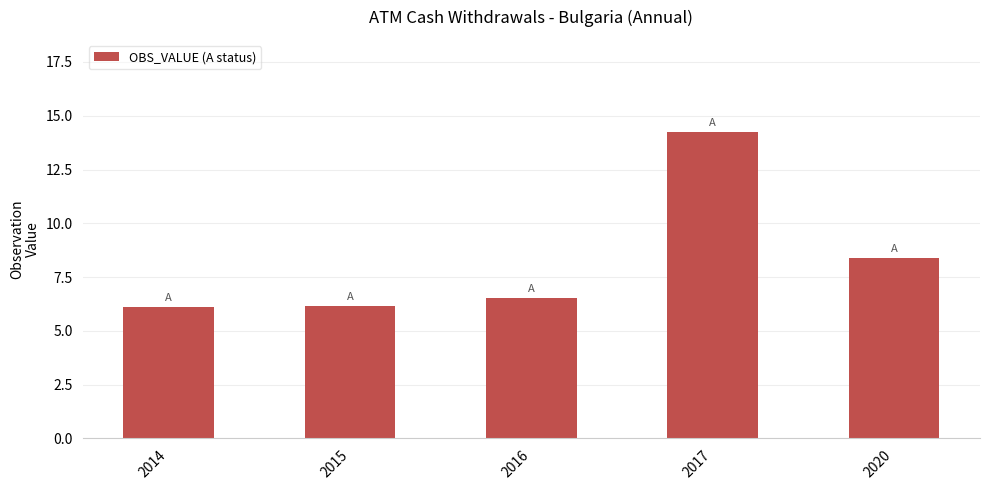

The value at 2015 is 6.2. True or false?

True